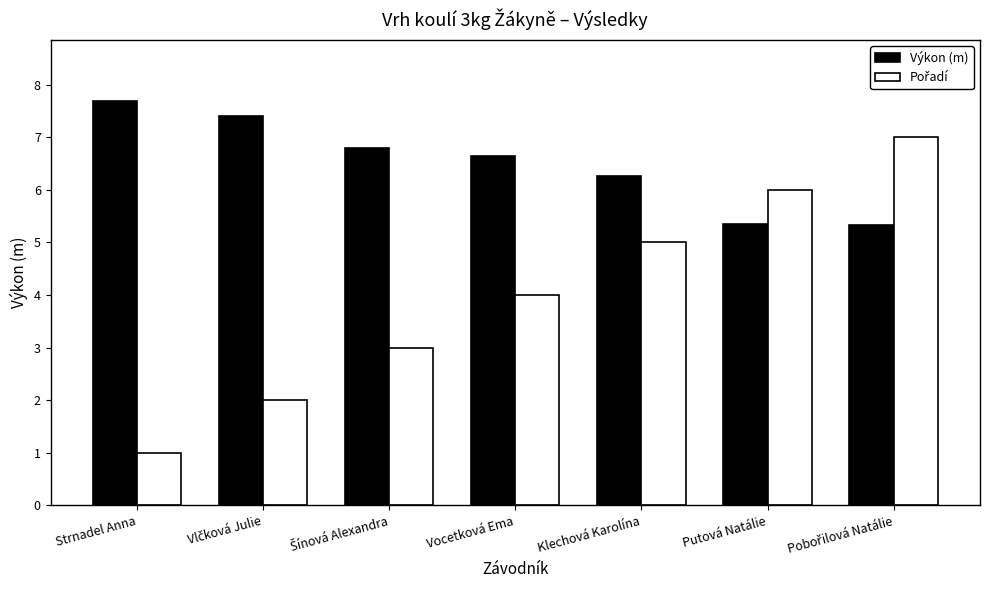

How many categories are shown in the chart?

7